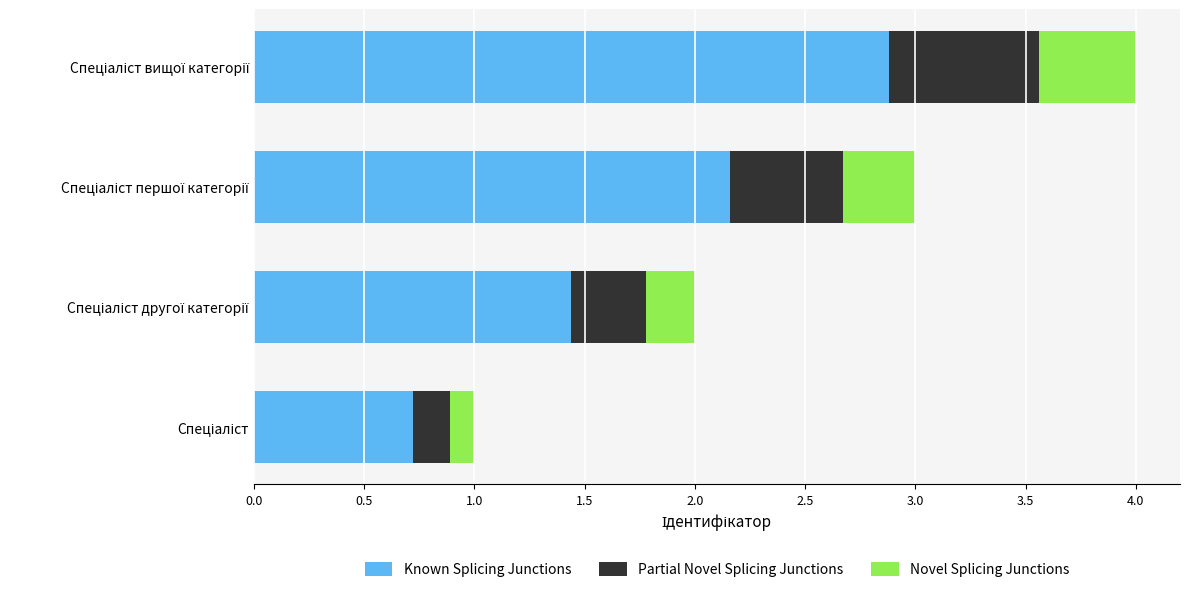

What is the highest value of the Known Splicing Junctions series?

2.9